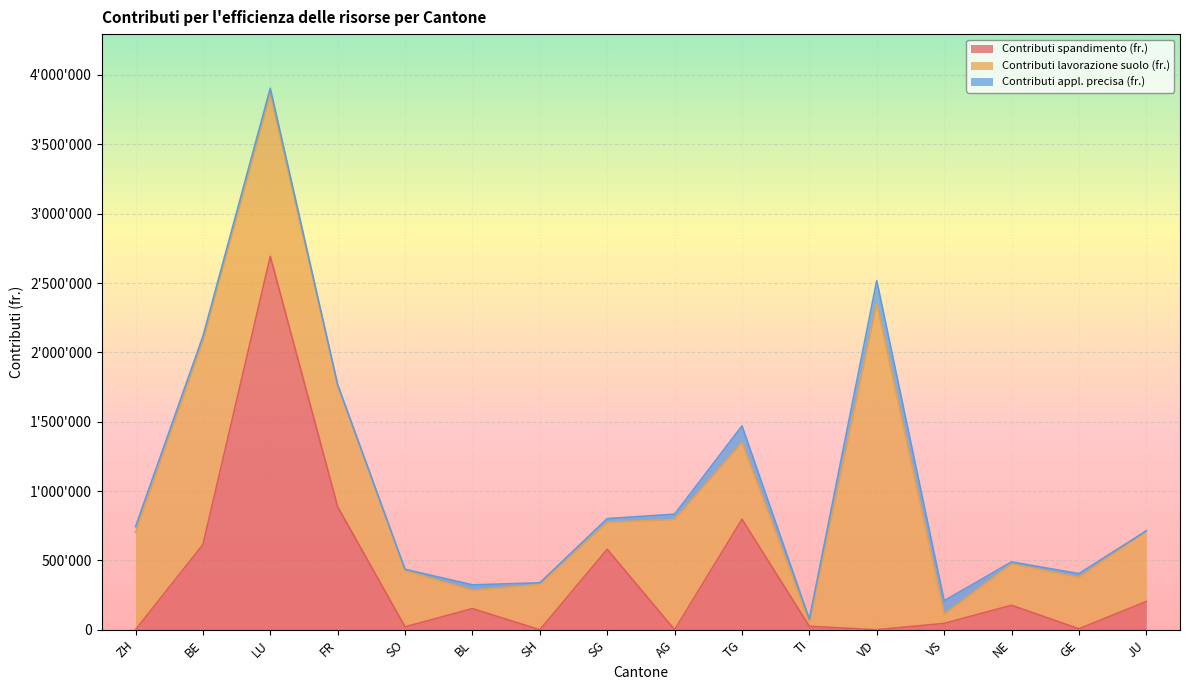

After their last crossing, which series has the higher values: Contributi spandimento (fr.) or Contributi appl. precisa (fr.)?

Contributi spandimento (fr.)